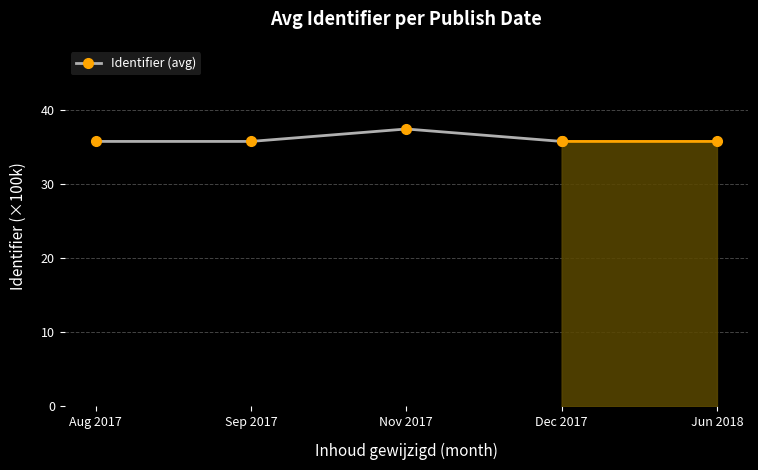

Count the values in the range 35 to 37.

3